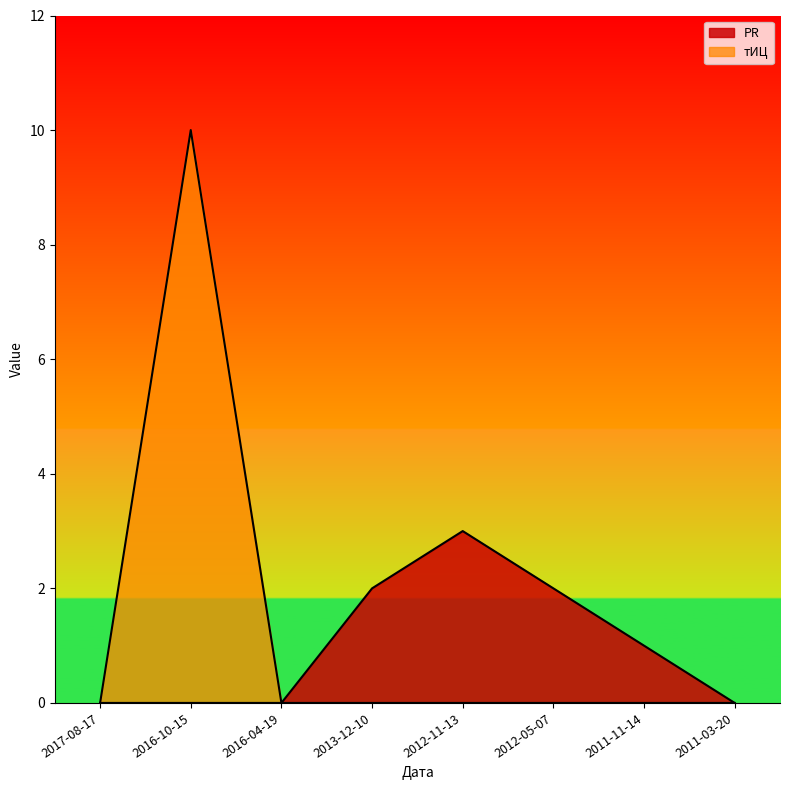

True or false: PR and тИЦ intersect in this chart.

False